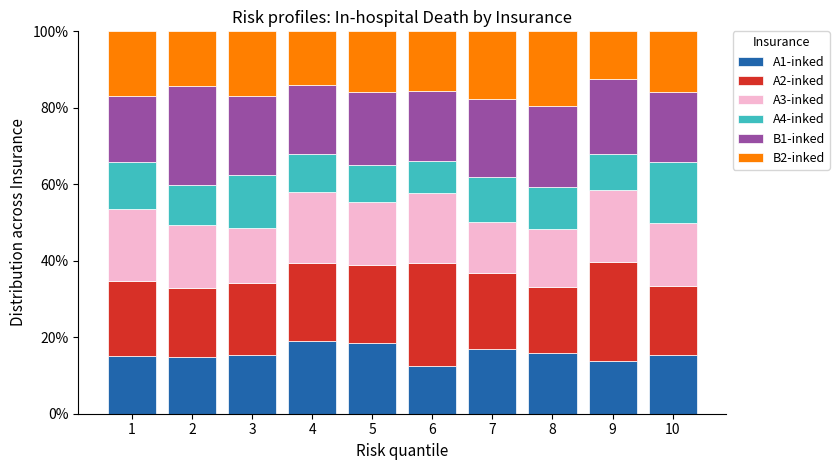

The A1-inked series shows 15.9 at 8. True or false?

True